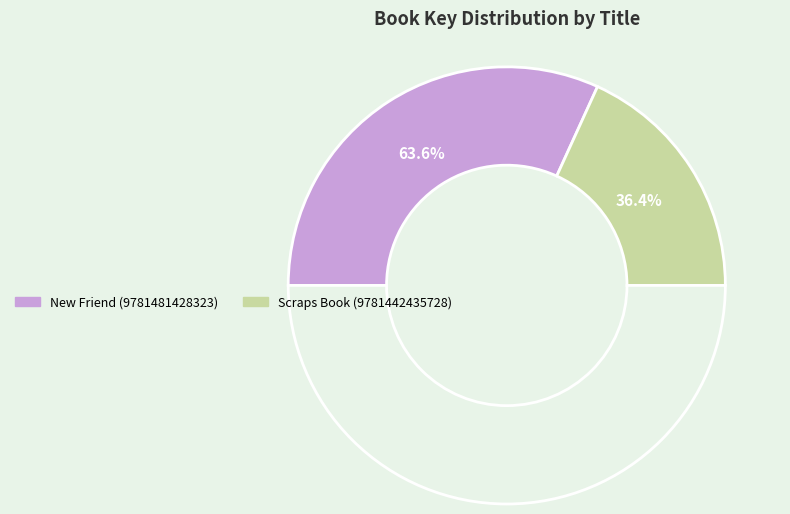

To the nearest percent, what is the difference between the largest and smallest slice percentages?

27%